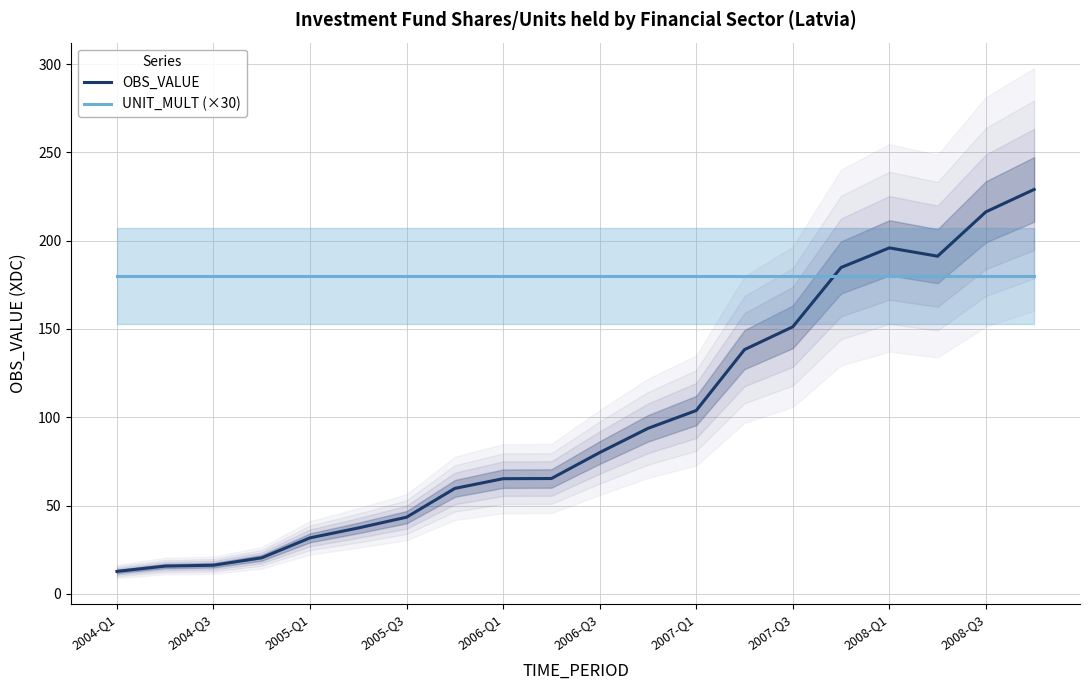

List the series in order of their overall mean, highest first.

UNIT_MULT (×30), OBS_VALUE